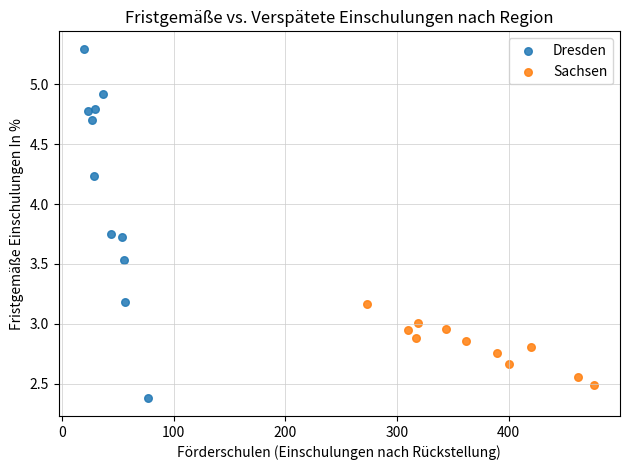

What are all the series names shown in the legend?

Dresden, Sachsen